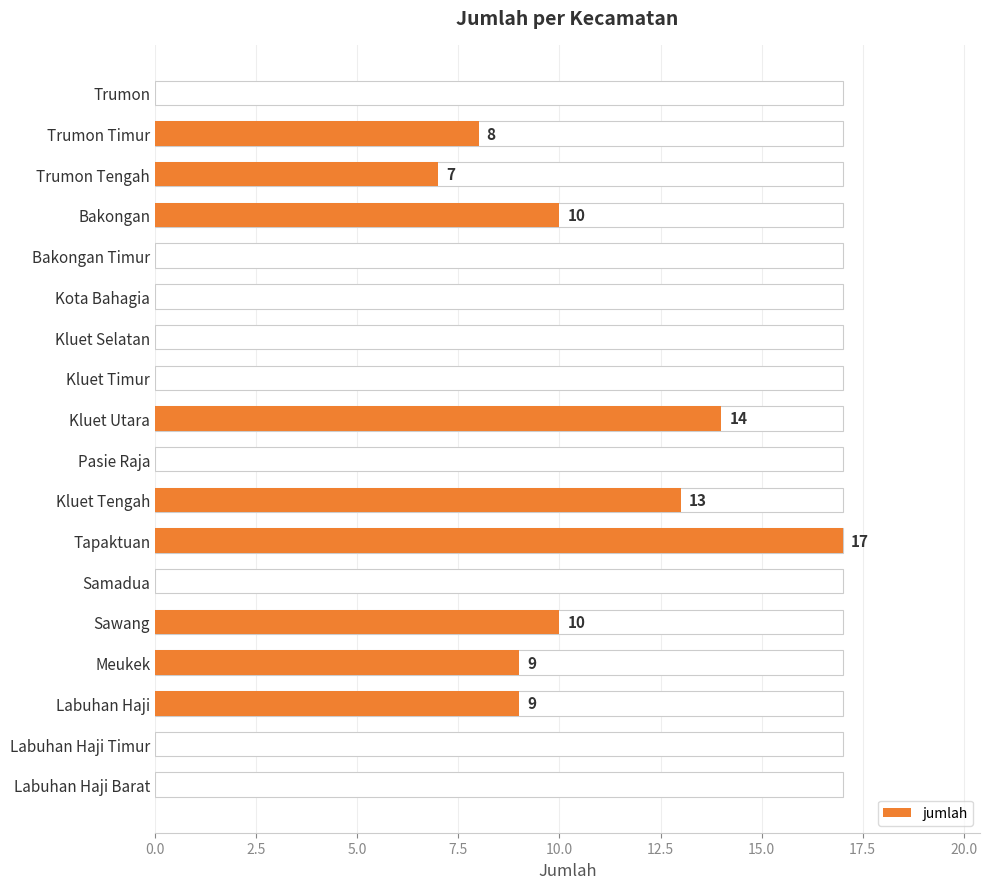

The chart shows a value of 7 at Kluet Timur. True or false?

False